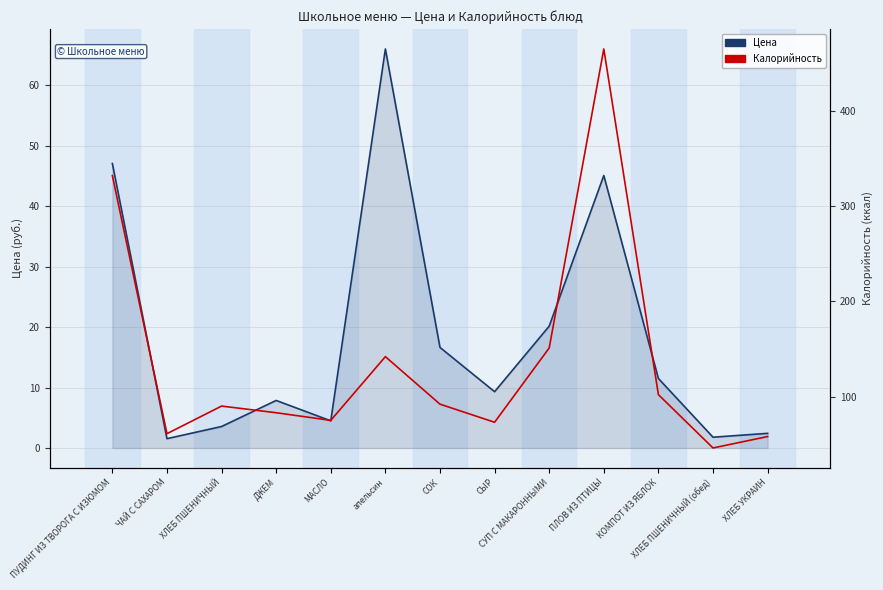

How many interior local valleys does the Цена series have?

4